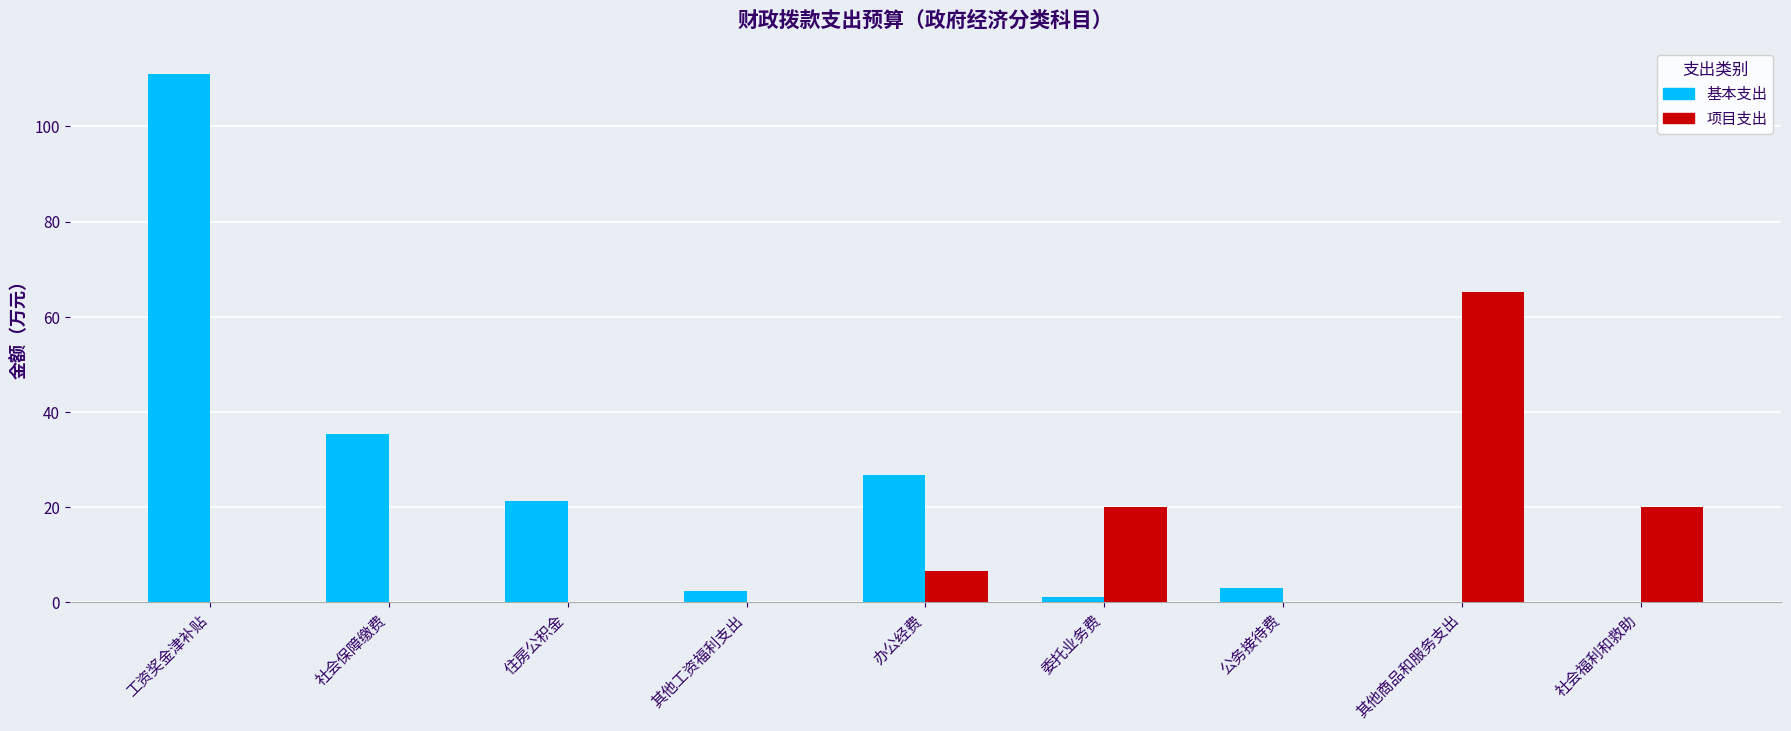

How many distinct data groups are displayed?

2